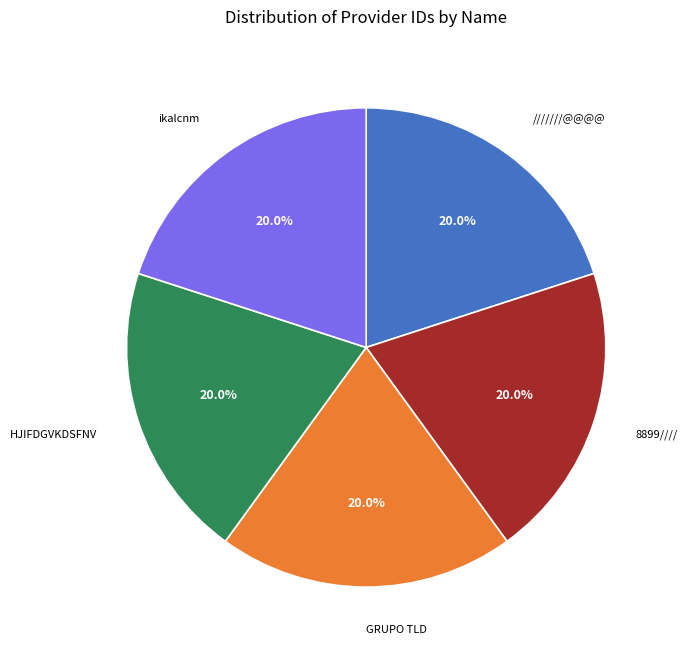

Is it true that 8899//// is 30% of the pie?

False